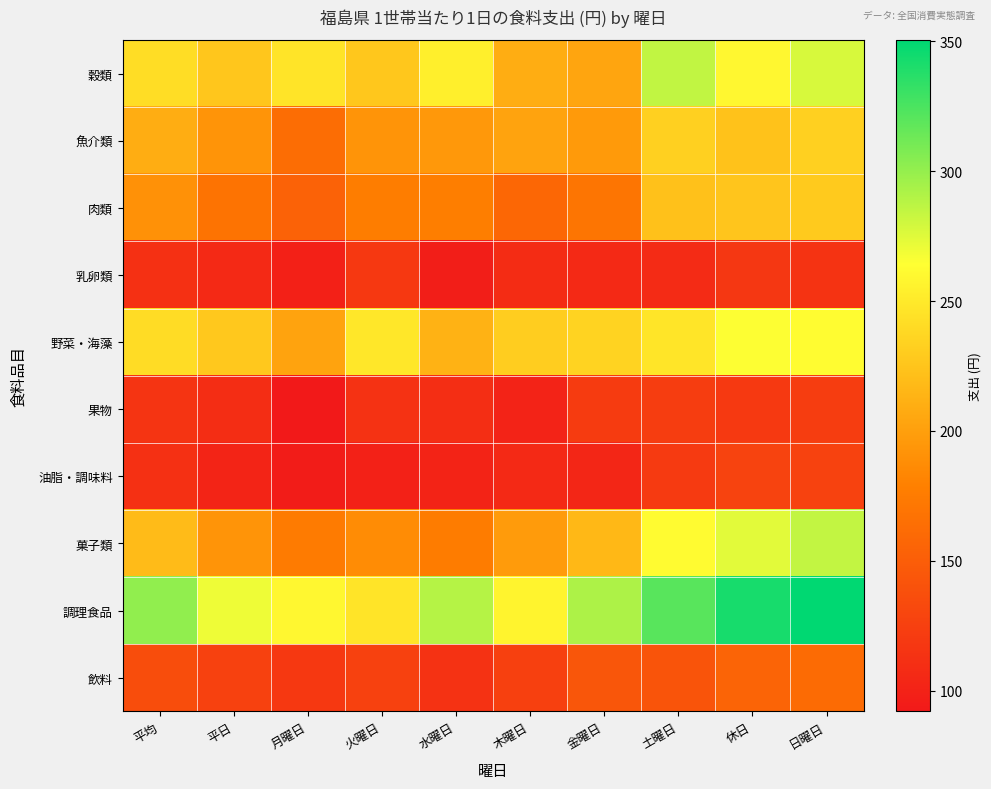

Reading left to right, what are all the values shown in this chart?

穀類: 平均=241.6	平日=226.3	月曜日=246.4	火曜日=226.8	水曜日=253.9	木曜日=209.5	金曜日=203.8	土曜日=285.1	休日=259.3	日曜日=277.6
魚介類: 平均=209.7	平日=192.9	月曜日=162.9	火曜日=192.9	水曜日=195.5	木曜日=203.0	金曜日=196.8	土曜日=233.2	休日=223.8	日曜日=232.5
肉類: 平均=190.4	平日=168.4	月曜日=153.9	火曜日=176.7	水曜日=177.1	木曜日=158.3	金曜日=170.3	土曜日=222.4	休日=225.5	日曜日=228.4
乳卵類: 平均=111.7	平日=105.9	月曜日=98.1	火曜日=118.6	水曜日=96.8	木曜日=107.9	金曜日=106.2	土曜日=107.5	休日=117.4	日曜日=114.5
野菜・海藻: 平均=241.2	平日=227.4	月曜日=202.3	火曜日=248.2	水曜日=212.6	木曜日=230.6	金曜日=234.4	土曜日=246.7	休日=264.8	日曜日=262.3
果物: 平均=115.0	平日=108.9	月曜日=92.1	火曜日=113.8	水曜日=110.3	木曜日=100.3	金曜日=121.1	土曜日=122.4	休日=118.9	日曜日=122.4
油脂・調味料: 平均=111.4	平日=101.5	月曜日=95.0	火曜日=99.6	水曜日=100.9	木曜日=106.1	金曜日=102.9	土曜日=120.2	休日=127.6	日曜日=126.5
菓子類: 平均=219.0	平日=192.0	月曜日=174.4	火曜日=187.2	水曜日=175.6	木曜日=197.5	金曜日=217.1	土曜日=262.0	休日=274.1	日曜日=284.8
調理食品: 平均=301.1	平日=270.1	月曜日=259.2	火曜日=246.2	水曜日=289.1	木曜日=257.0	金曜日=291.6	土曜日=320.7	休日=342.1	日曜日=350.5
飲料: 平均=136.0	平日=126.1	月曜日=118.1	火曜日=126.0	水曜日=113.7	木曜日=125.1	金曜日=144.1	土曜日=142.2	休日=155.2	日曜日=161.5